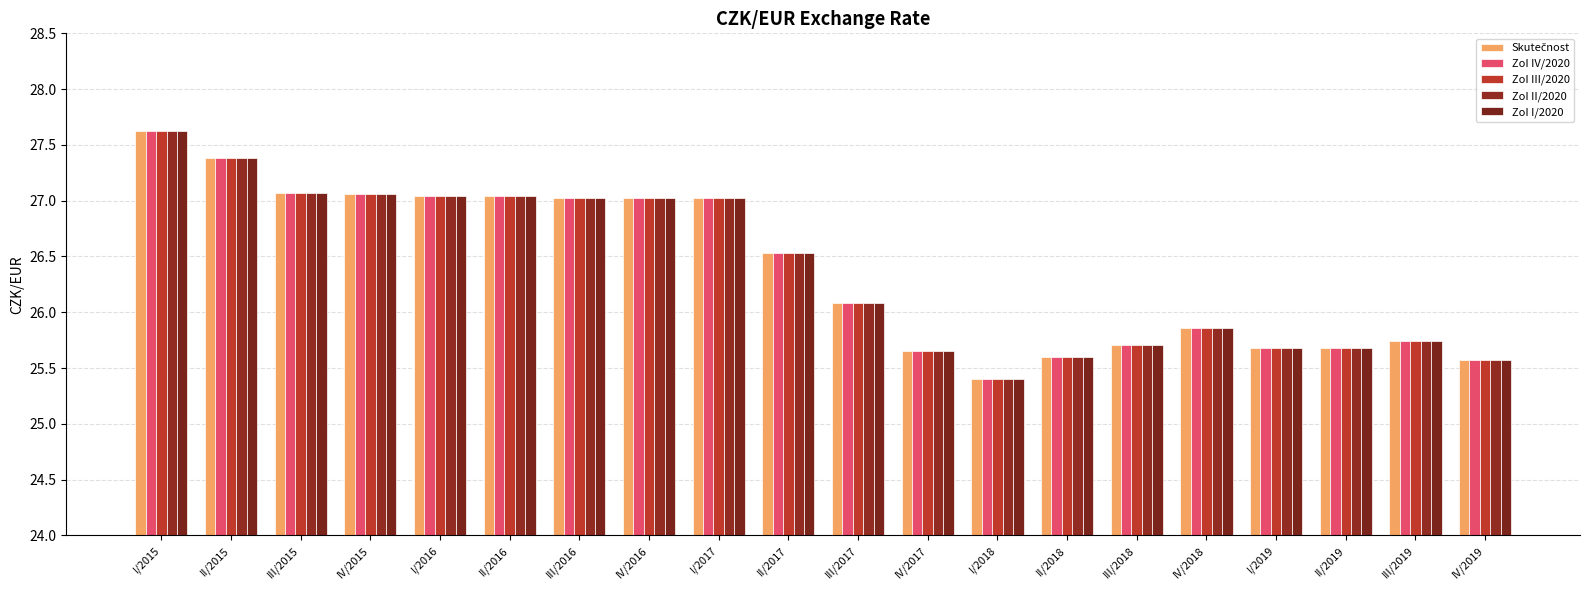

Reading left to right, transcribe all the data shown in this chart.

Skutečnost: 27.6	27.4	27.1	27.1	27.0	27.0	27.0	27.0	27.0	26.5	26.1	25.7	25.4	25.6	25.7	25.9	25.7	25.7	25.7	25.6
ZoI IV/2020: 27.6	27.4	27.1	27.1	27.0	27.0	27.0	27.0	27.0	26.5	26.1	25.7	25.4	25.6	25.7	25.9	25.7	25.7	25.7	25.6
ZoI III/2020: 27.6	27.4	27.1	27.1	27.0	27.0	27.0	27.0	27.0	26.5	26.1	25.7	25.4	25.6	25.7	25.9	25.7	25.7	25.7	25.6
ZoI II/2020: 27.6	27.4	27.1	27.1	27.0	27.0	27.0	27.0	27.0	26.5	26.1	25.7	25.4	25.6	25.7	25.9	25.7	25.7	25.7	25.6
ZoI I/2020: 27.6	27.4	27.1	27.1	27.0	27.0	27.0	27.0	27.0	26.5	26.1	25.7	25.4	25.6	25.7	25.9	25.7	25.7	25.7	25.6